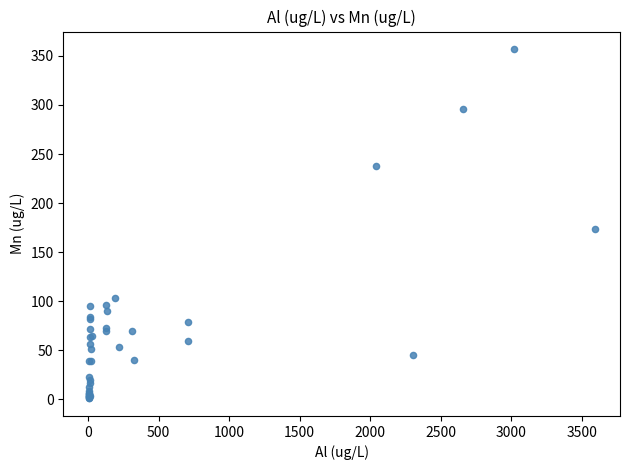

What Y value in the scatter plot is closest to 179?

174.0